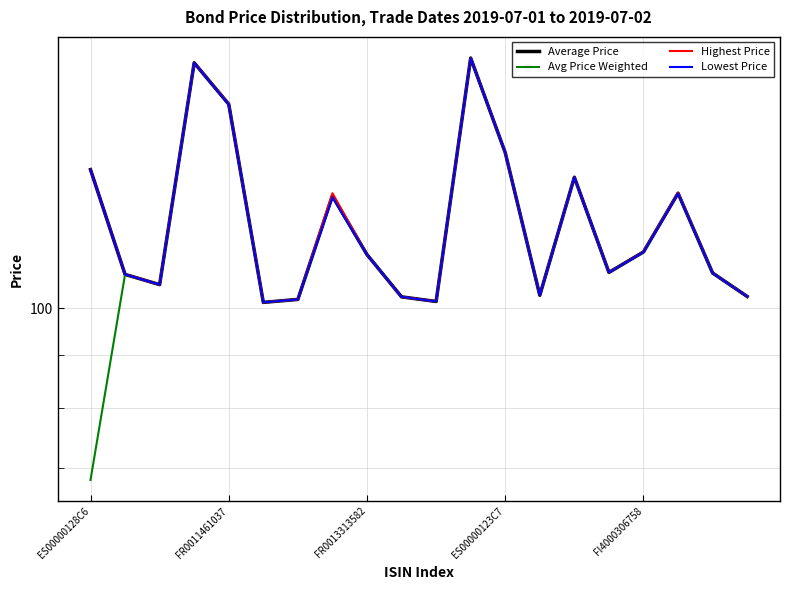

How many categories are shown in the chart?

20